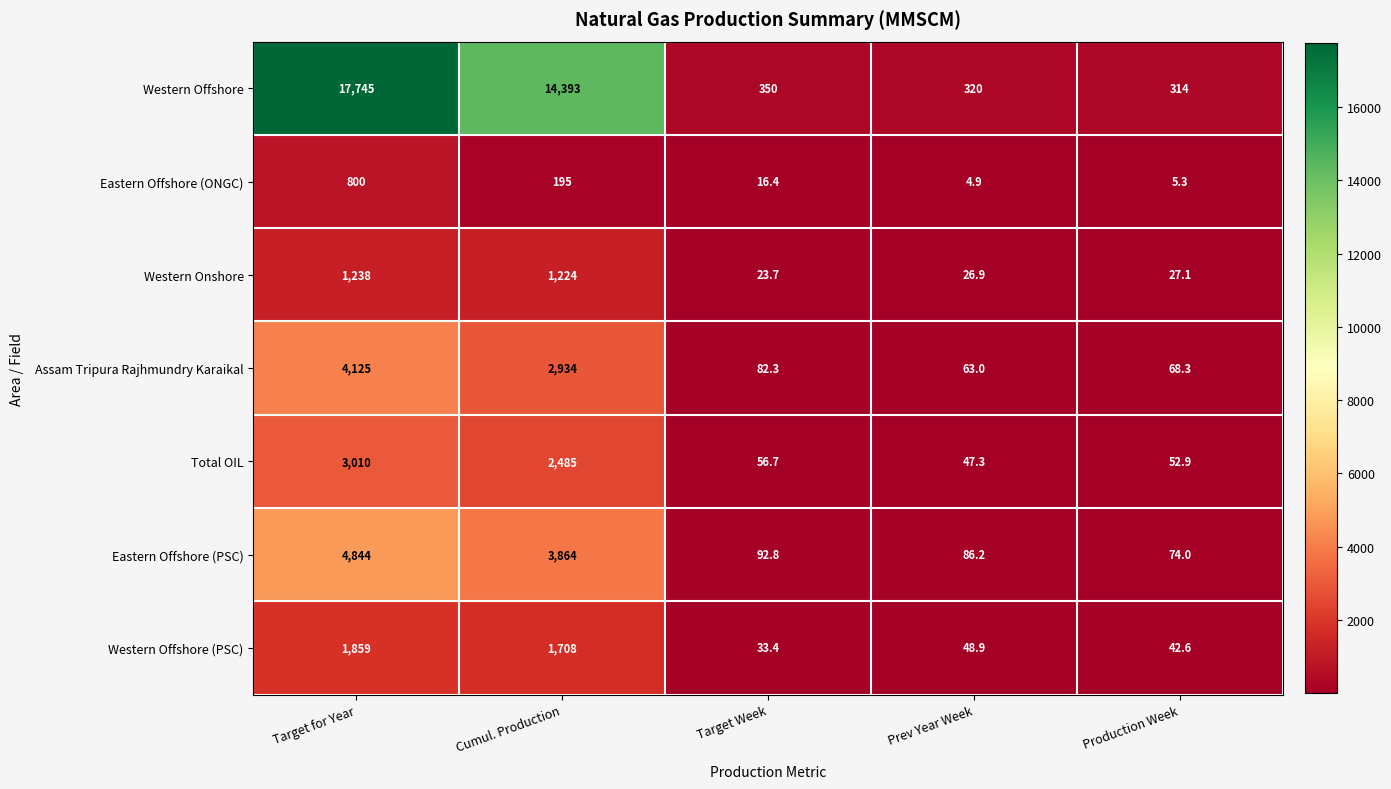

Which series has the largest range (max minus min)?

Western Offshore